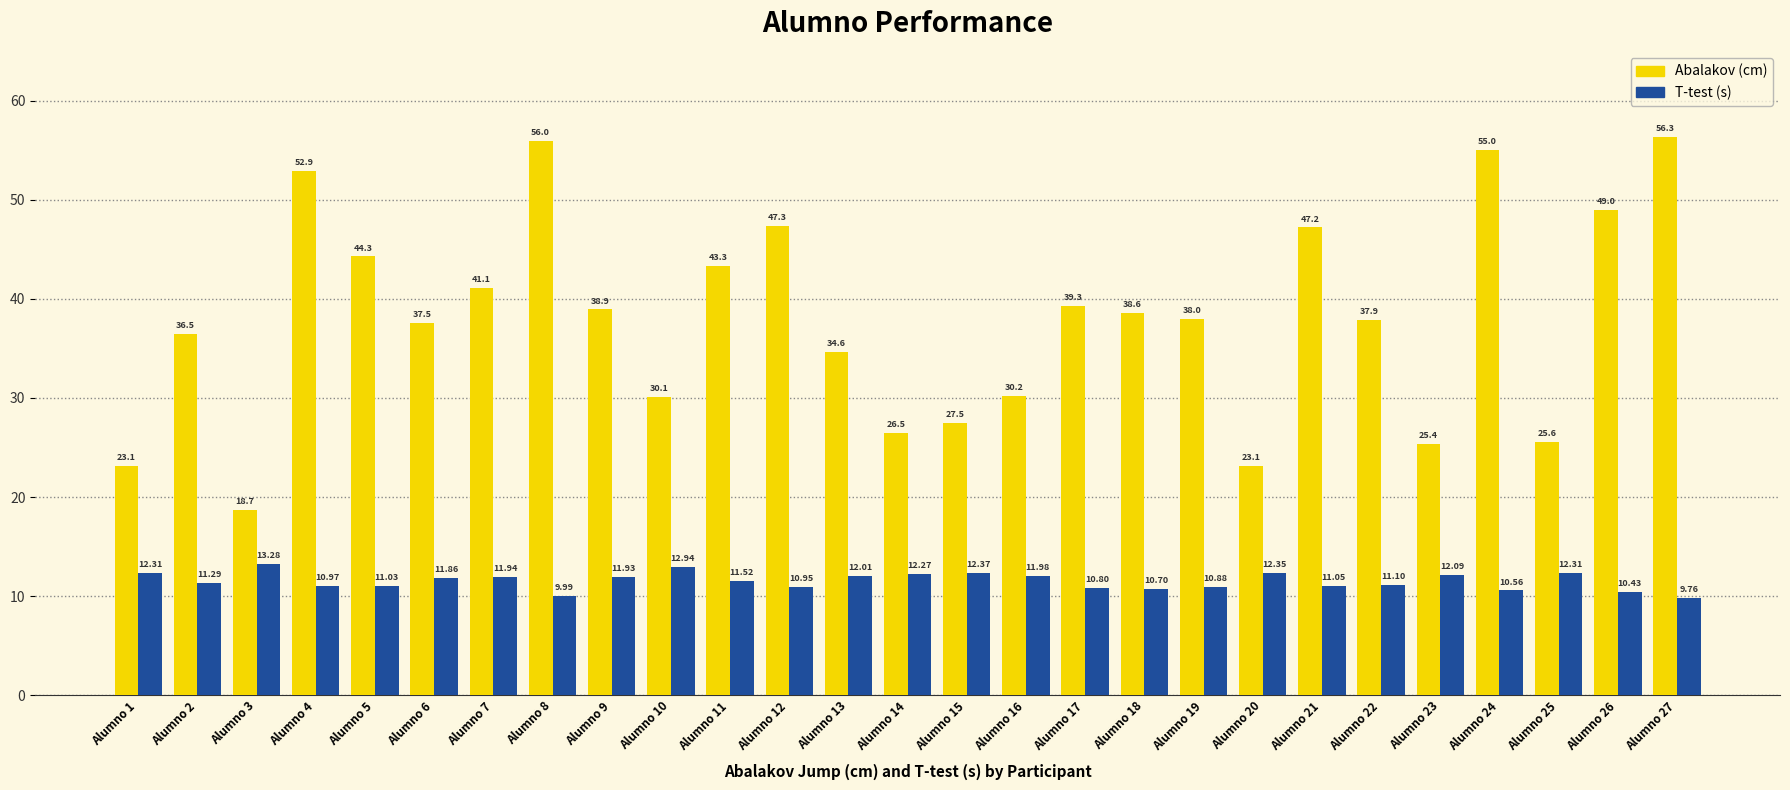

What is the average value of the T-test (s) series?

11.5